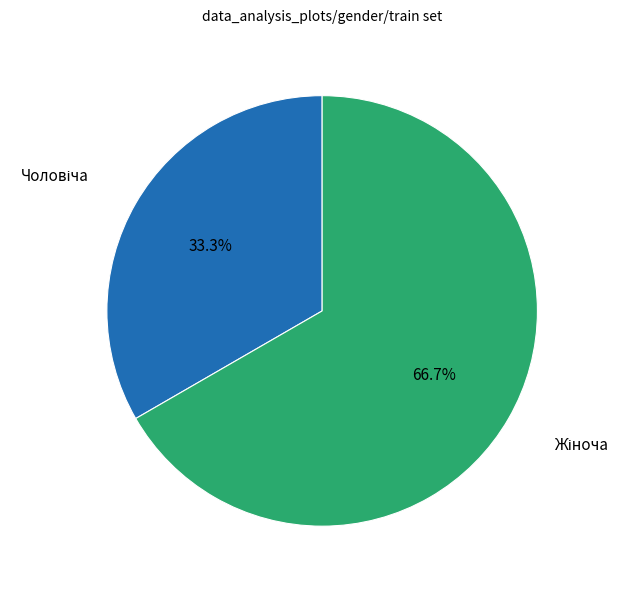

Is there a majority slice in this chart?

Yes